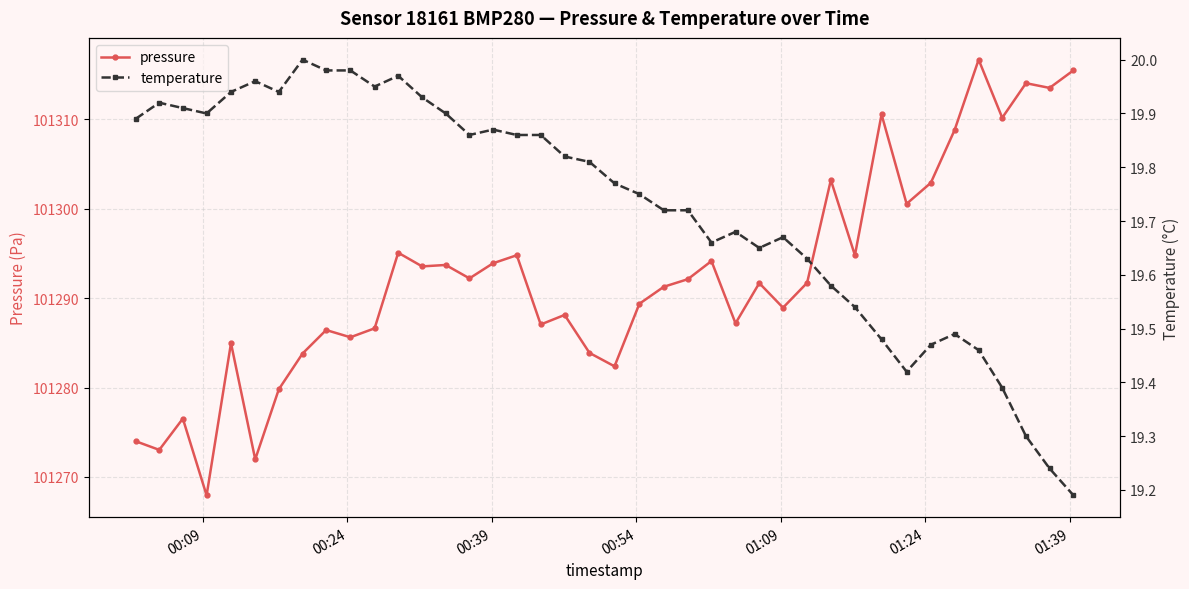

Reading left to right, list all the values displayed in this chart.

pressure: 101274.0	101273.0	101276.5	101267.9	101285.0	101272.0	101279.8	101283.8	101286.4	101285.6	101286.6	101295.1	101293.6	101293.7	101292.2	101293.9	101294.8	101287.1	101288.1	101283.9	101282.4	101289.4	101291.3	101292.1	101294.2	101287.2	101291.7	101288.9	101291.7	101303.2	101294.8	101310.6	101300.6	101302.9	101308.8	101316.7	101310.2	101314.1	101313.5	101315.5
temperature: 19.9	19.9	19.9	19.9	19.9	20.0	19.9	20.0	20.0	20.0	19.9	20.0	19.9	19.9	19.9	19.9	19.9	19.9	19.8	19.8	19.8	19.8	19.7	19.7	19.7	19.7	19.6	19.7	19.6	19.6	19.5	19.5	19.4	19.5	19.5	19.5	19.4	19.3	19.2	19.2